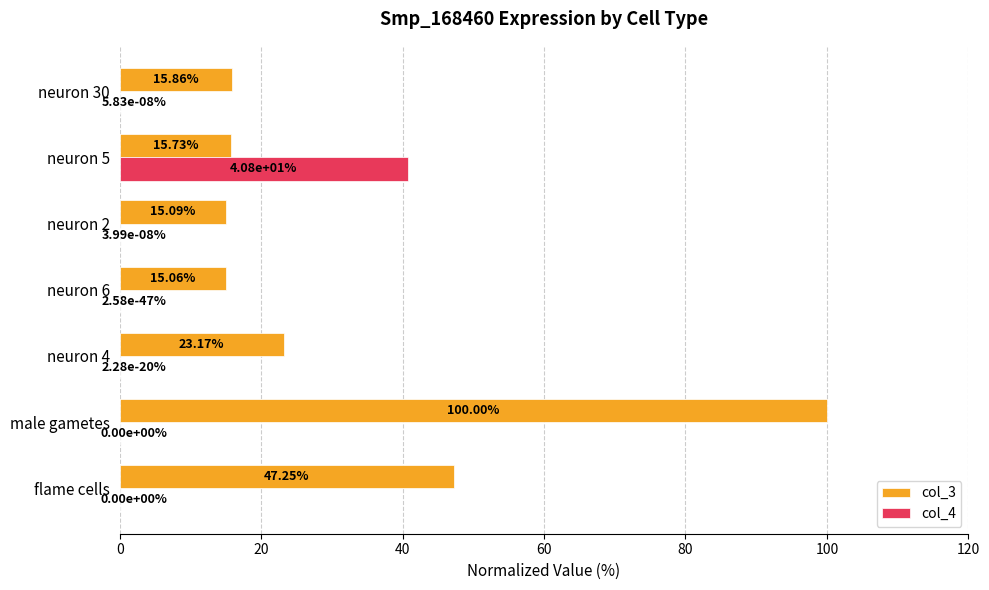

What is the sum of the col_3 values at male gametes and neuron 6?

115.1